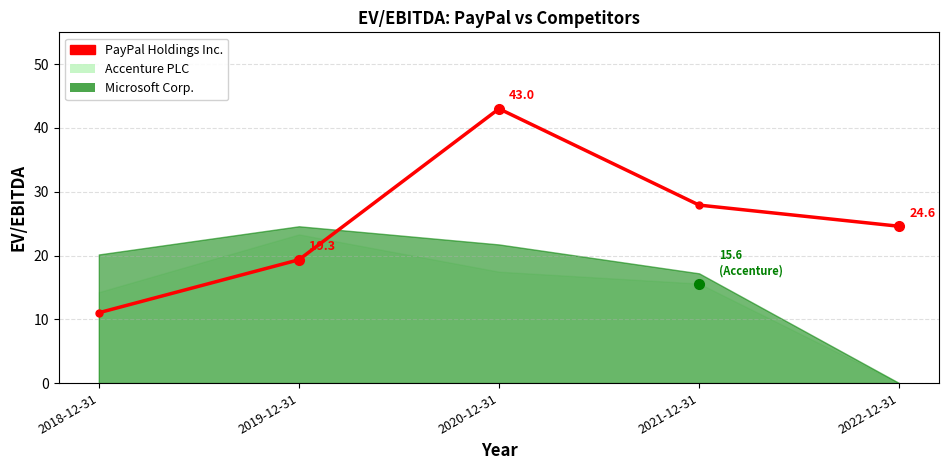

What is the average value?

25.2